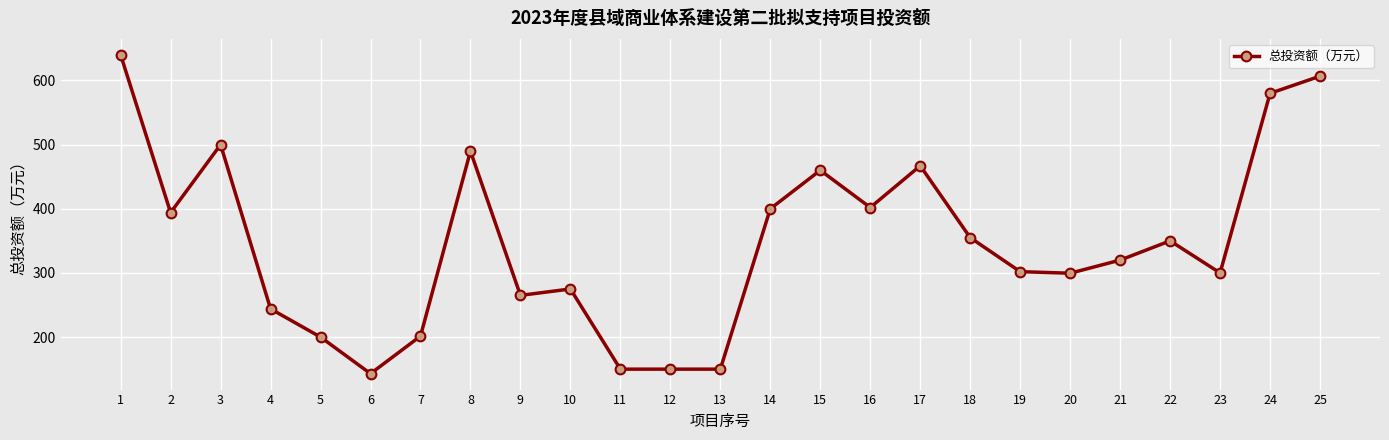

At which label does the data first exceed 320?

1